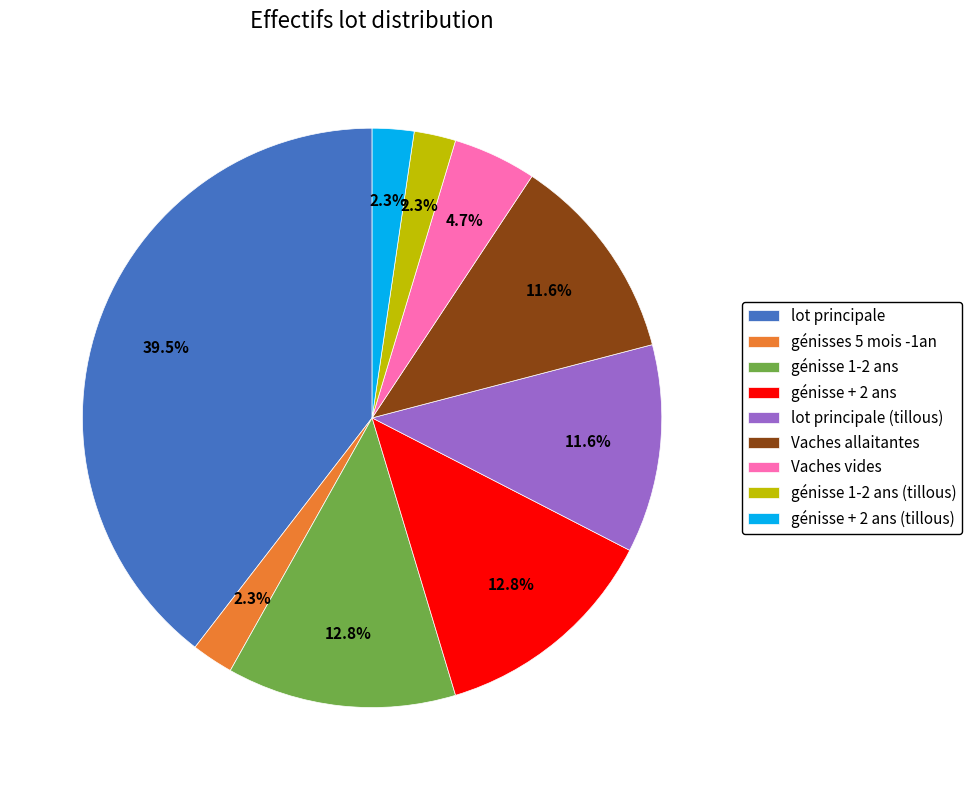

How much of the chart is everything except lot principale (tillous)?

88.4%